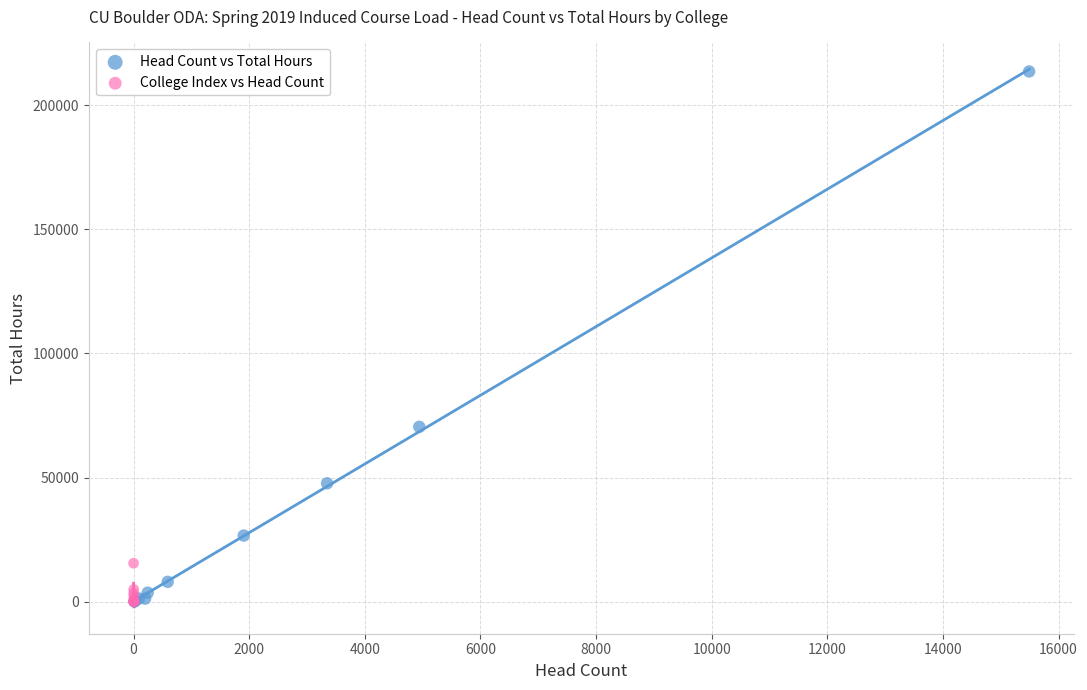

Which series contains the highest Y value?

Head Count vs Total Hours